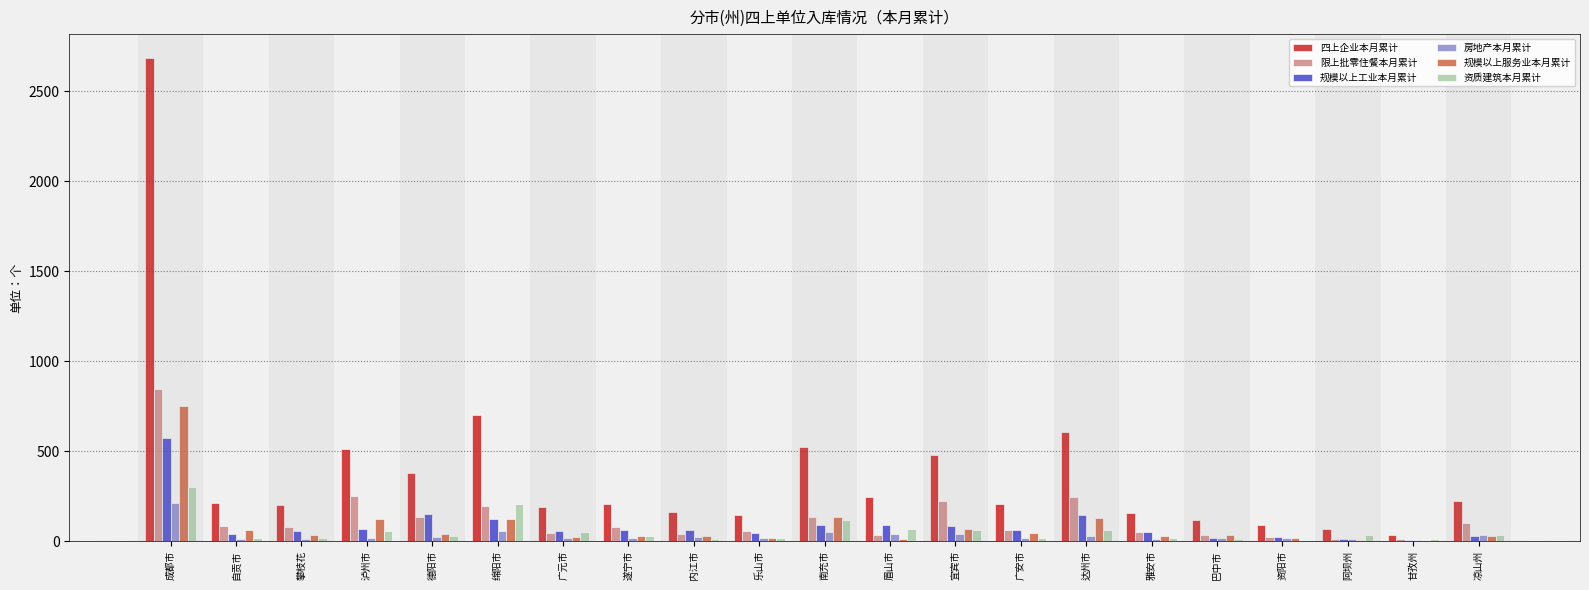

Is it true that 限上批零住餐本月累计 equals 133 at 南充市?

True